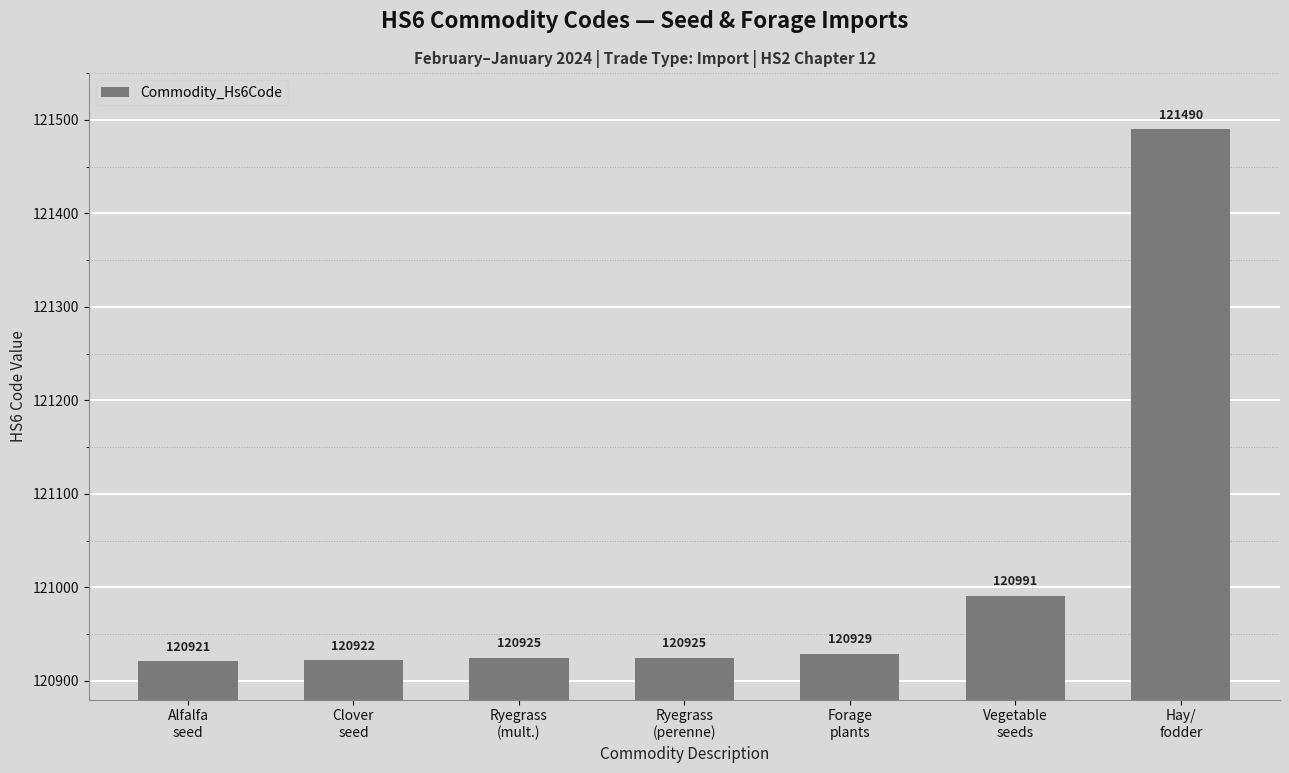

Are the bars horizontal?

No